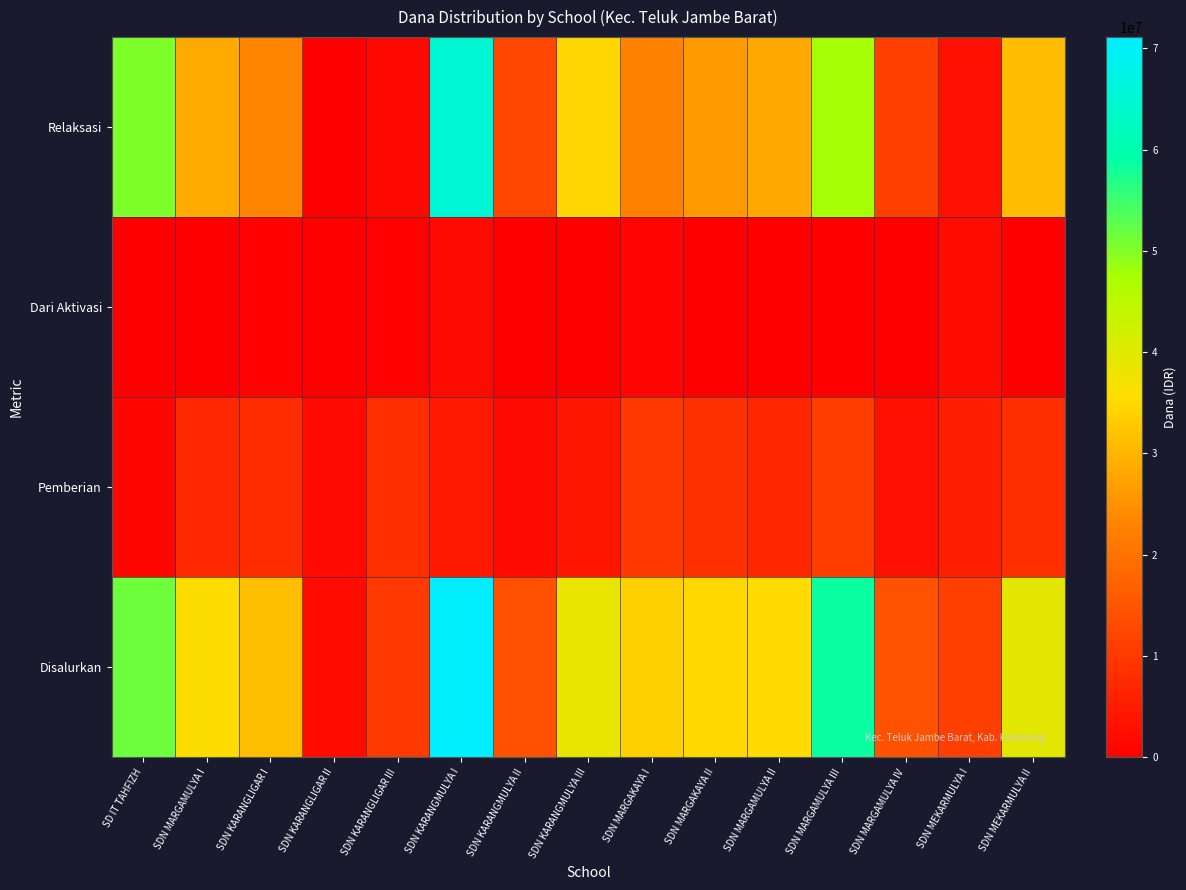

Rank the series at SDN MEKARMULYA I from highest to lowest value.

Disalurkan, Pemberian, Relaksasi, Dari Aktivasi